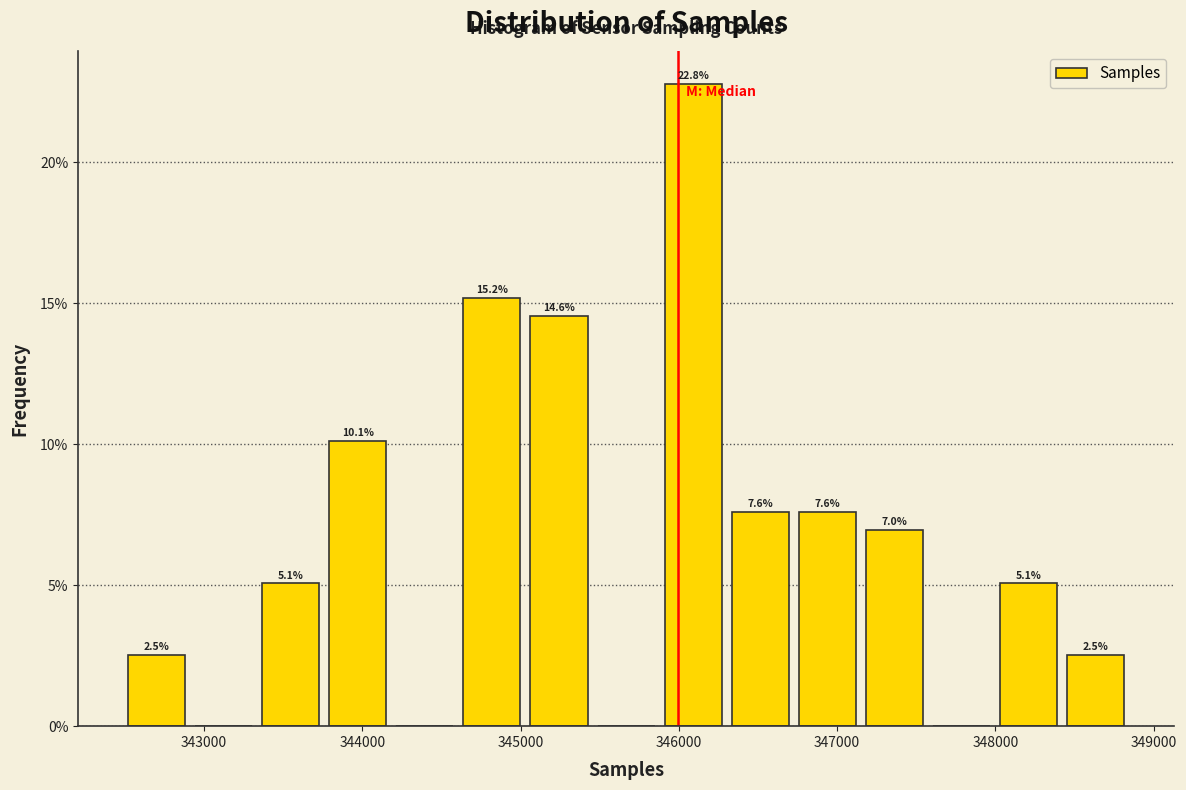

Which range on the x-axis has the tallest bar?

345900 to 346300